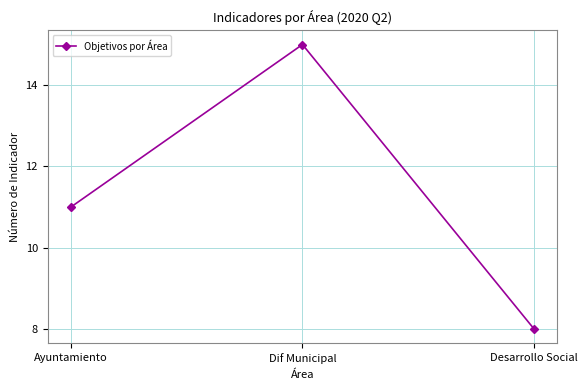

Does the chart have visible grid lines?

Yes